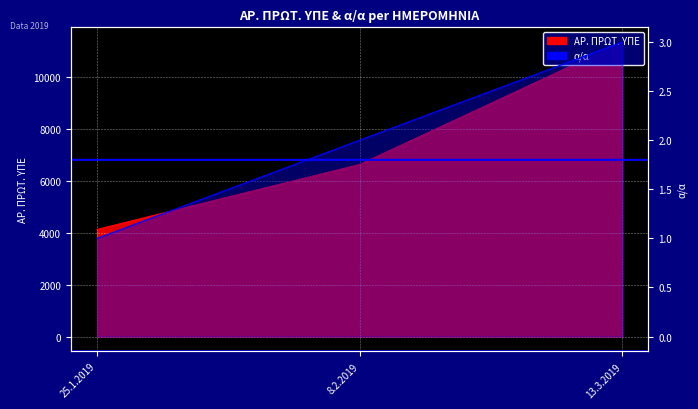

What is the label of the 1st point from the left?

25.1.2019